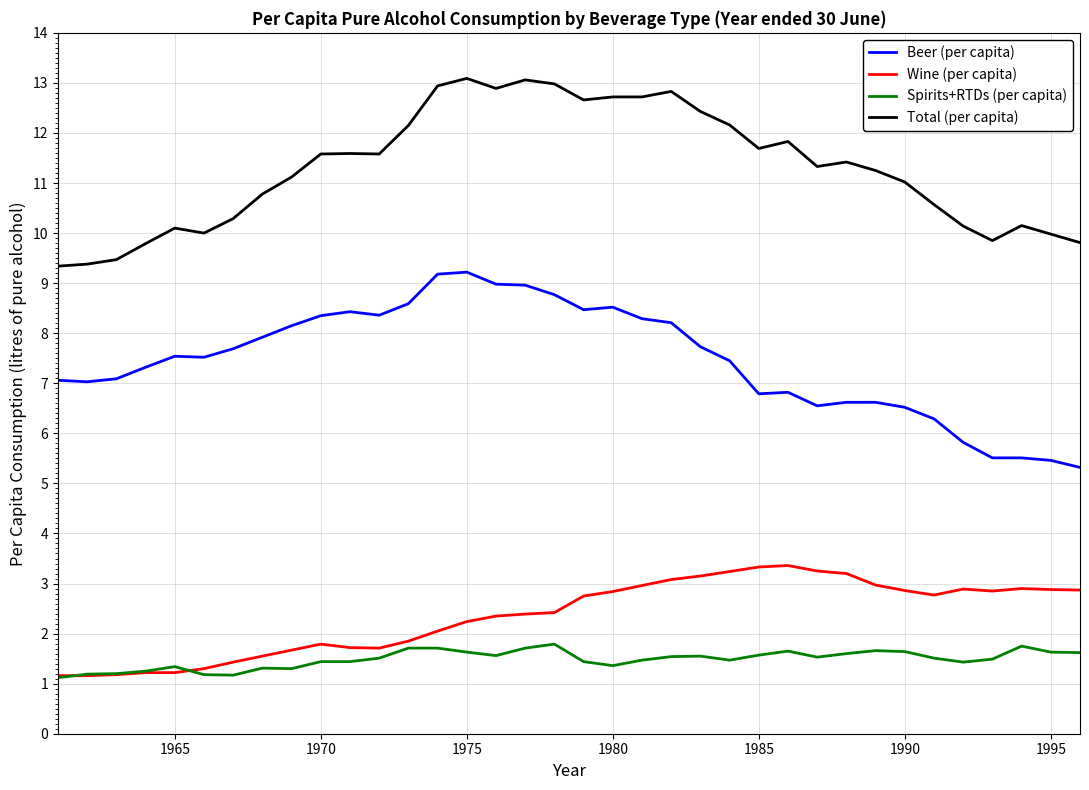

After their last crossing, which series has the higher values: Spirits+RTDs (per capita) or Wine (per capita)?

Wine (per capita)